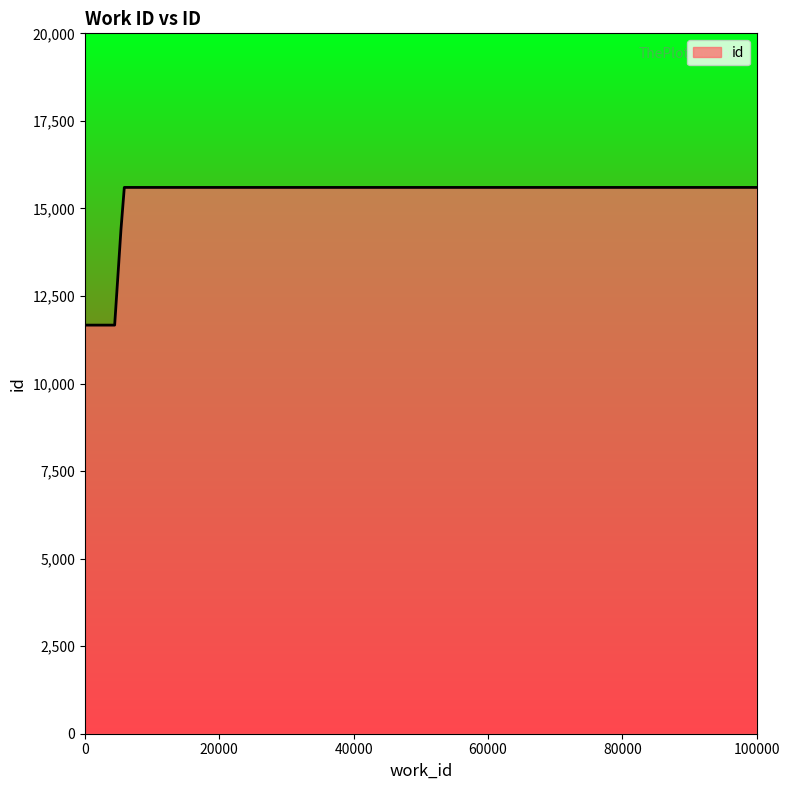

What is the sum of all values?

68928